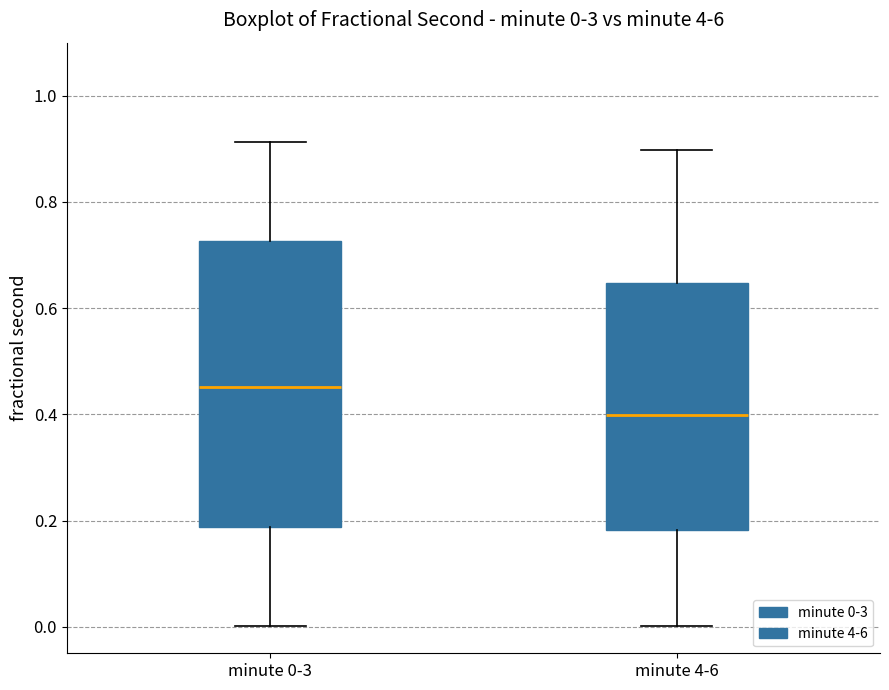

Which box's median line is the highest?

minute 0-3